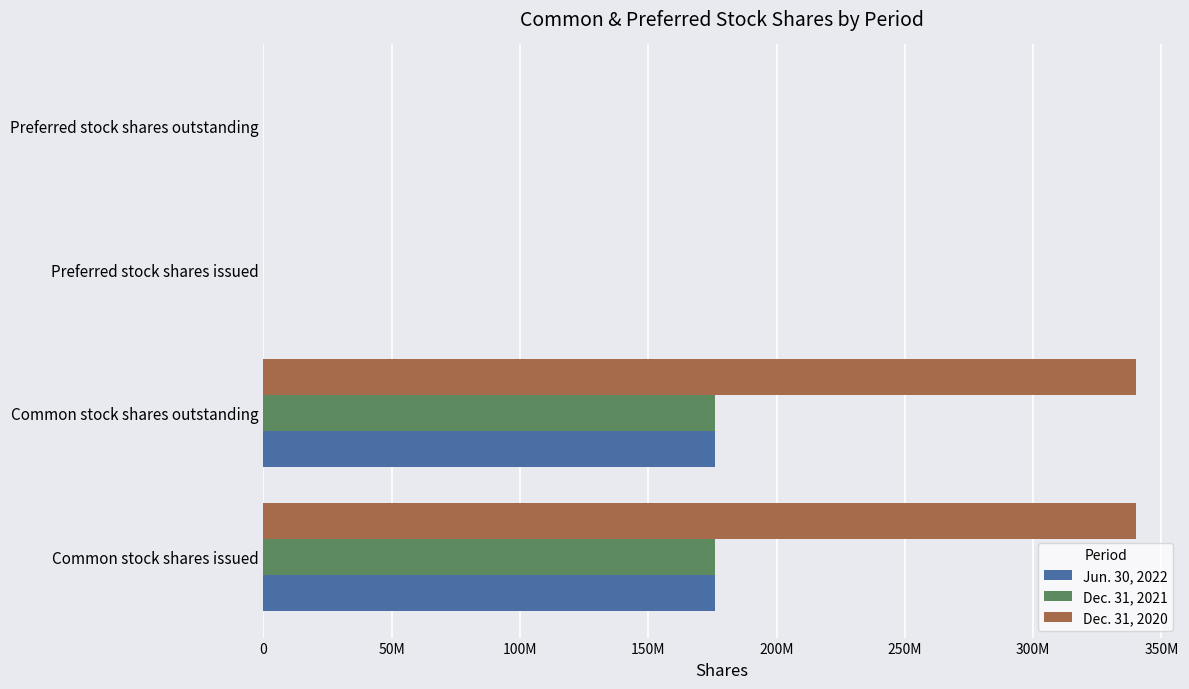

What are all the series names shown in the legend?

Jun. 30, 2022, Dec. 31, 2021, Dec. 31, 2020